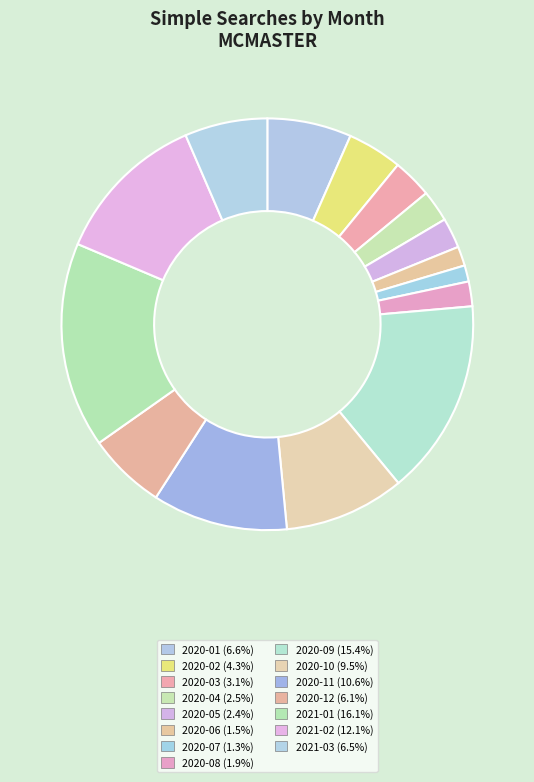

Is it true that 2021-02 is 2% of the pie?

False